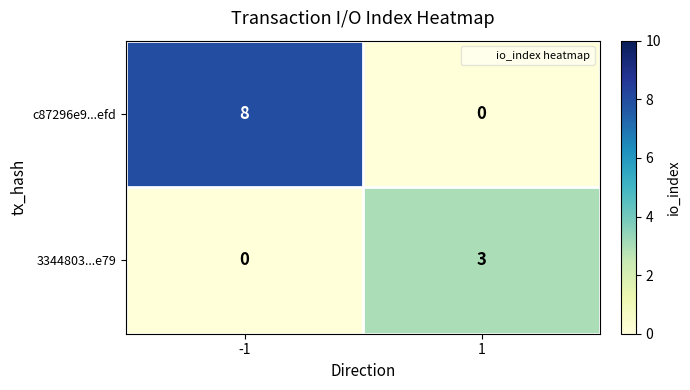

What is the total value across all series at 1?

3